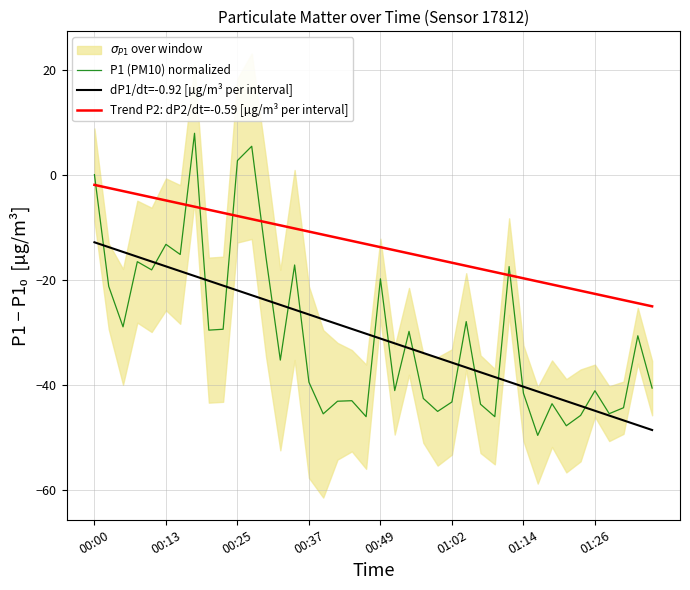

What is the average value of the P1 (PM10) normalized series?

-30.7